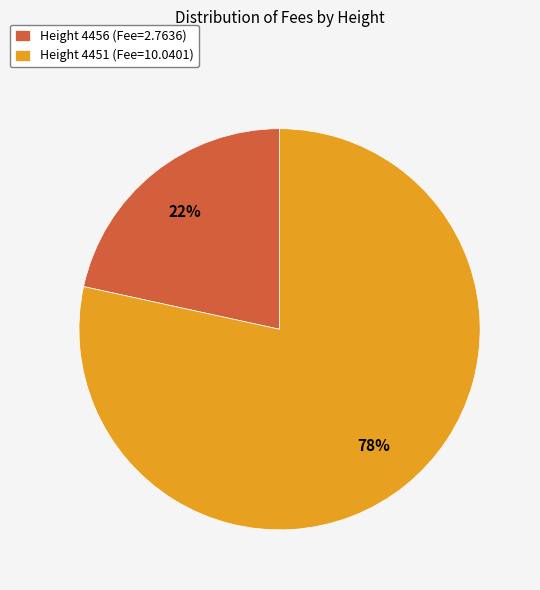

How many segments does this pie chart have?

2